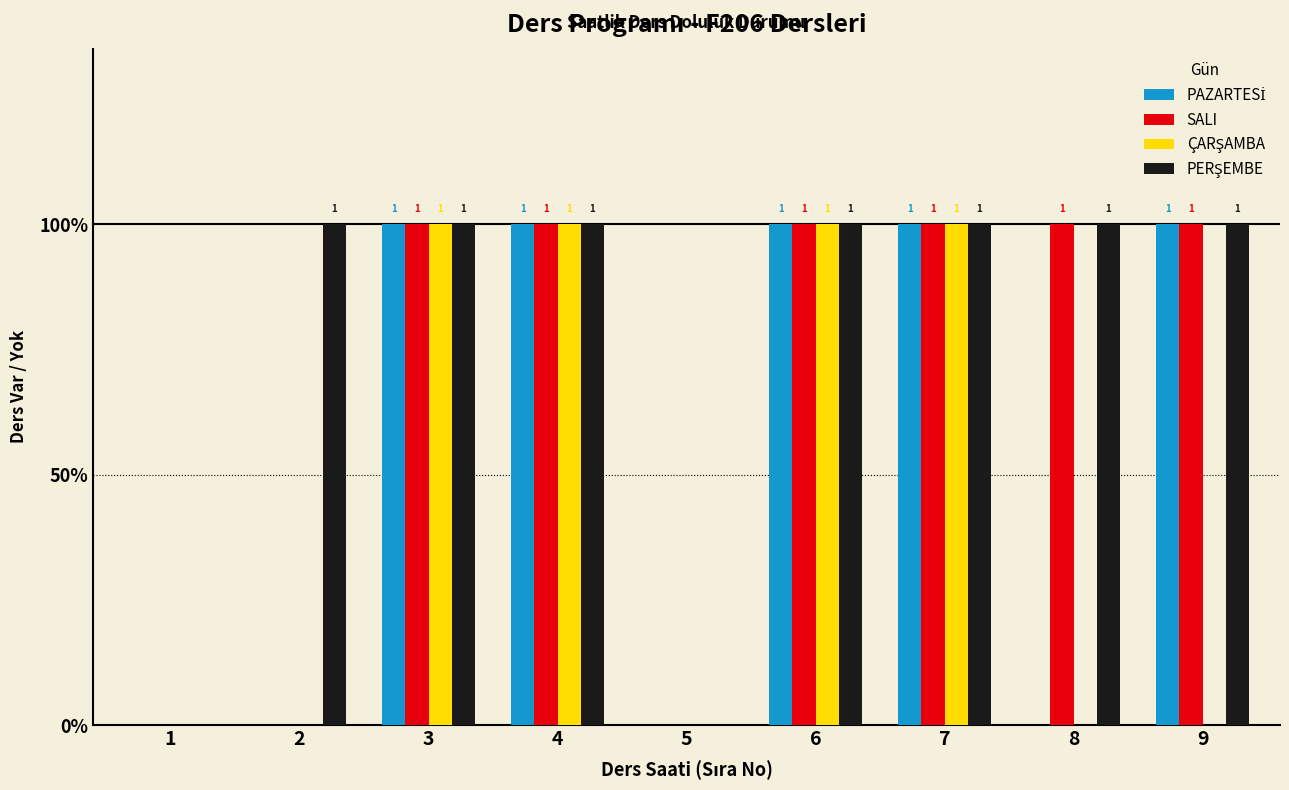

Are the bars horizontal?

No